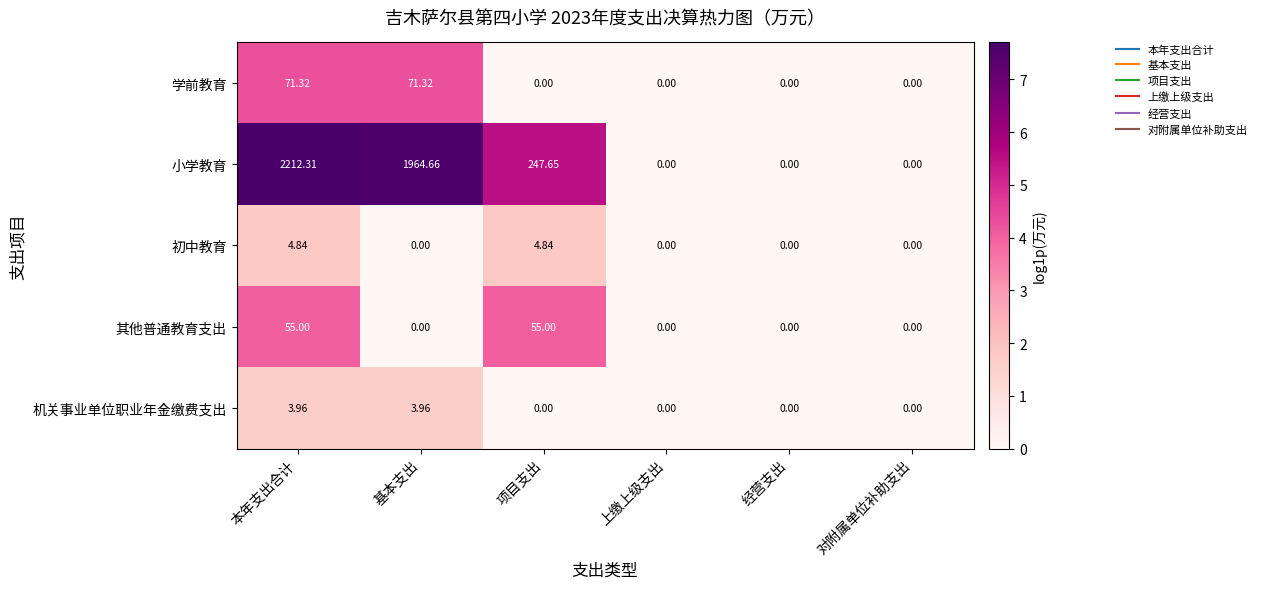

Rank the series by their maximum value, from highest to lowest.

小学教育, 学前教育, 其他普通教育支出, 初中教育, 机关事业单位职业年金缴费支出